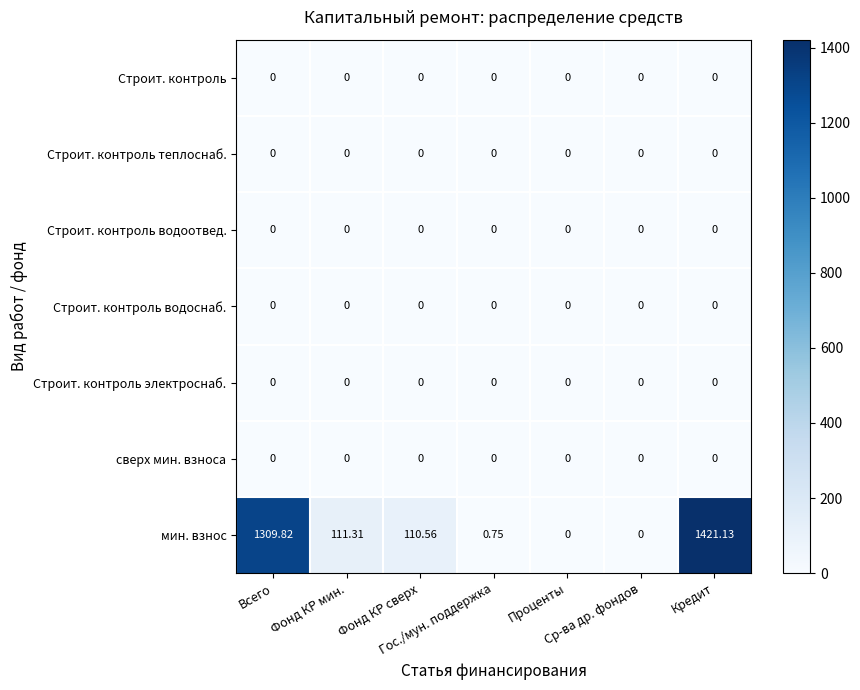

Which series has the largest range (max minus min)?

мин. взнос